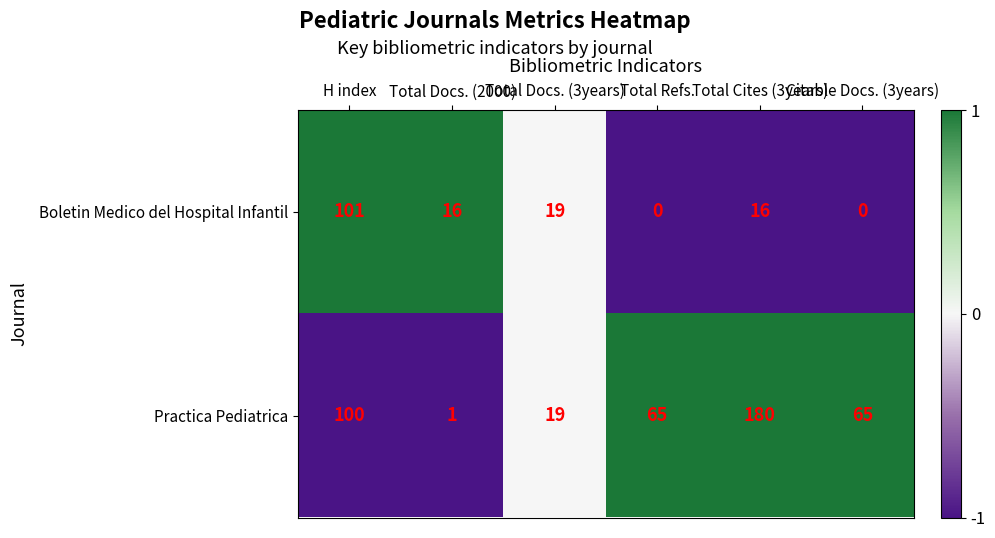

Rank the series by their maximum value, from lowest to highest.

Boletin Medico del Hospital Infantil, Practica Pediatrica